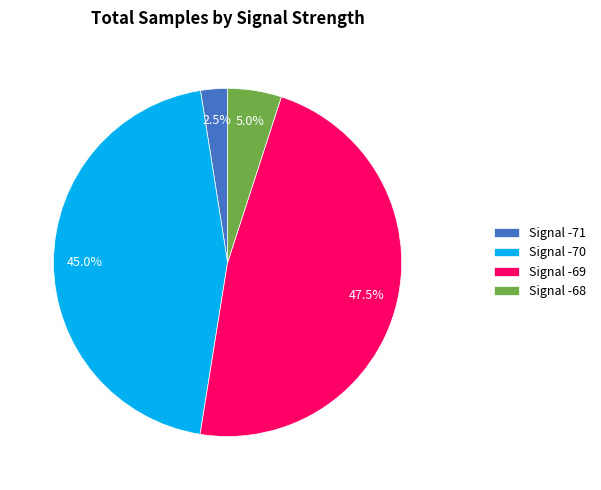

Approximately how many times larger is the value at Signal -70 compared to Signal -69?

0.9